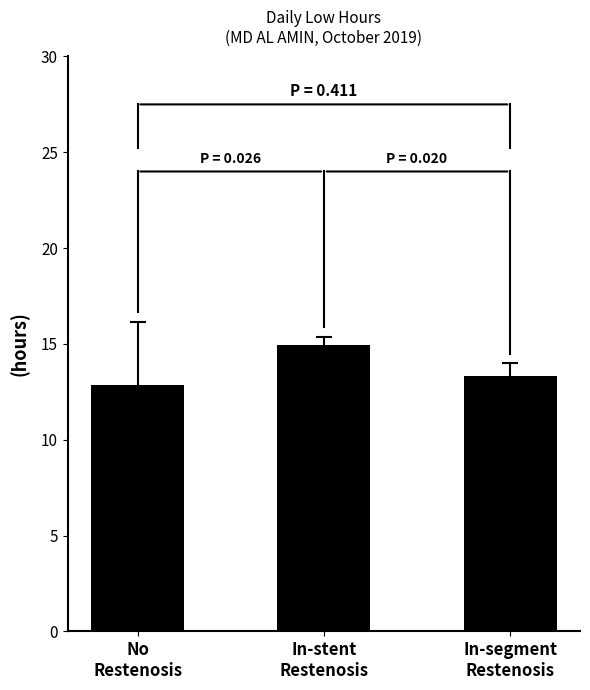

What is the label of the 1st bar from the left?

No
Restenosis